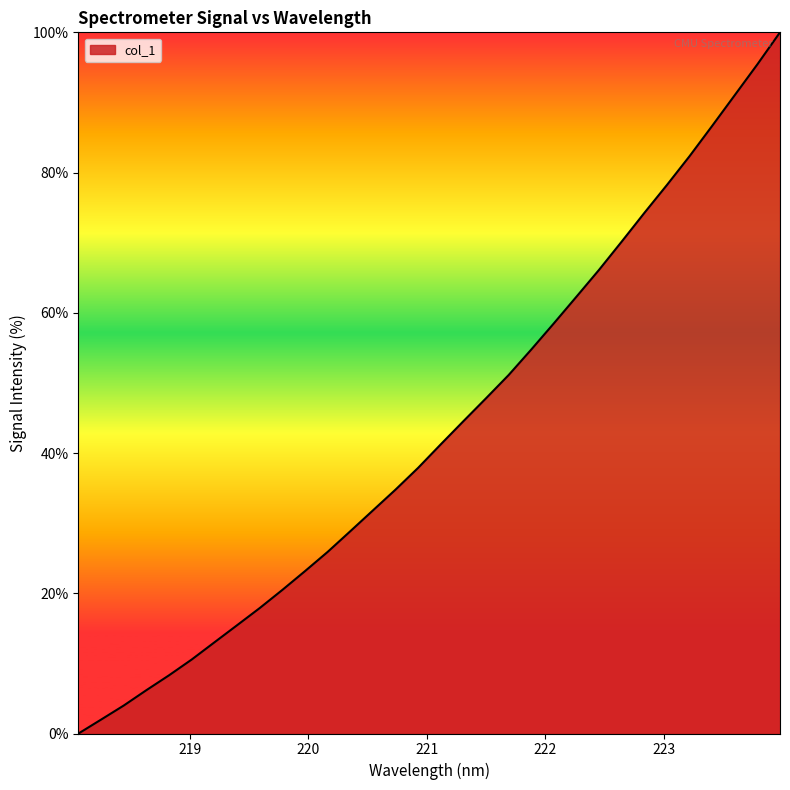

What is the greatest value displayed?

100.0